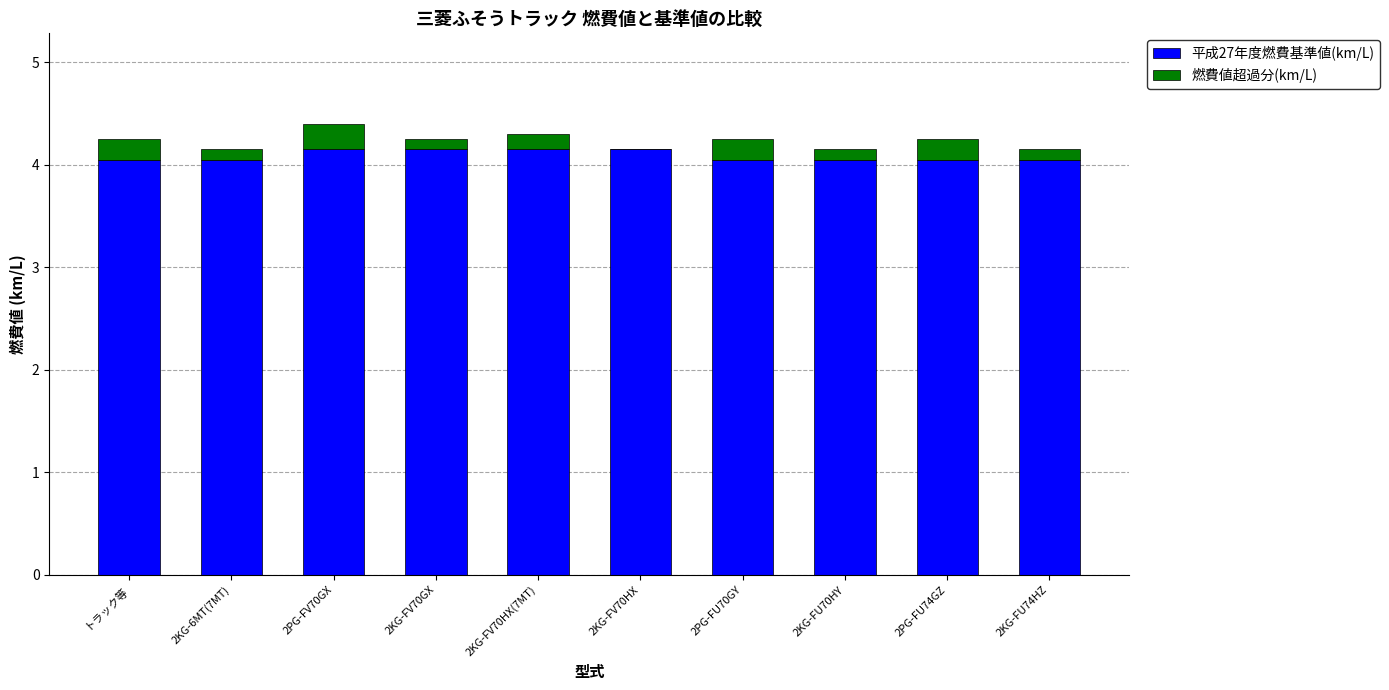

Is it true that 平成27年度燃費基準値(km/L) equals 4.2 at 2PG-FV70GX?

True